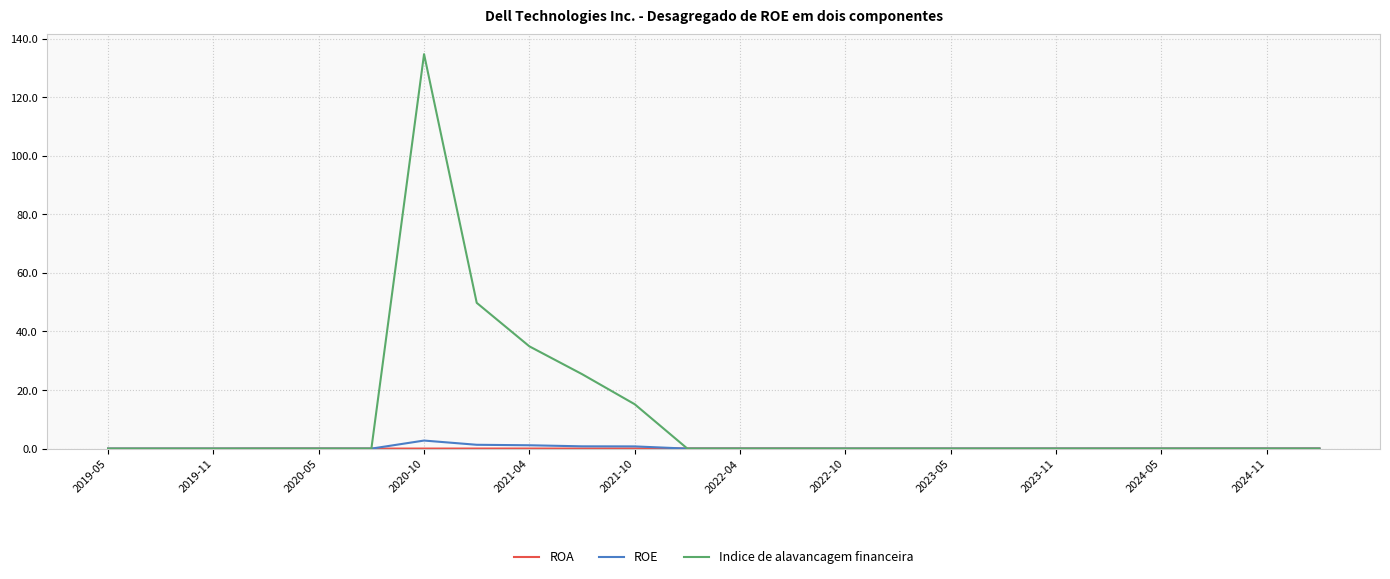

How many lines are shown in the chart?

3